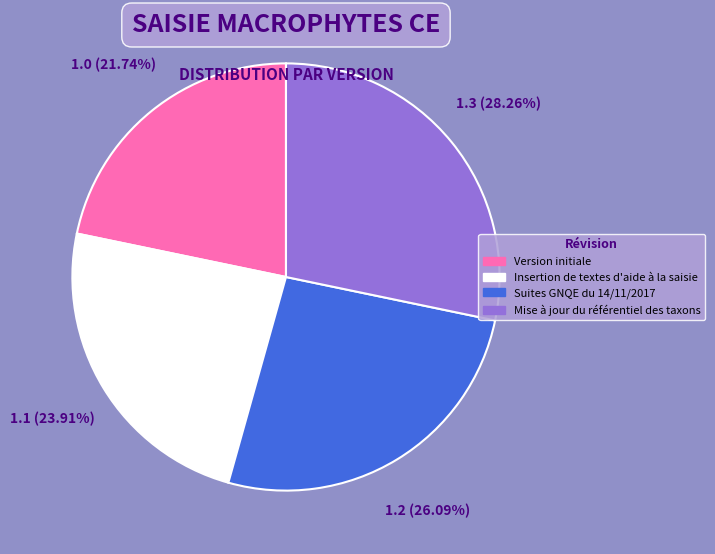

To the nearest percent, what is the difference between the Mise à jour du référentiel des taxons and Insertion de textes d'aide à la saisie slice percentages?

4%